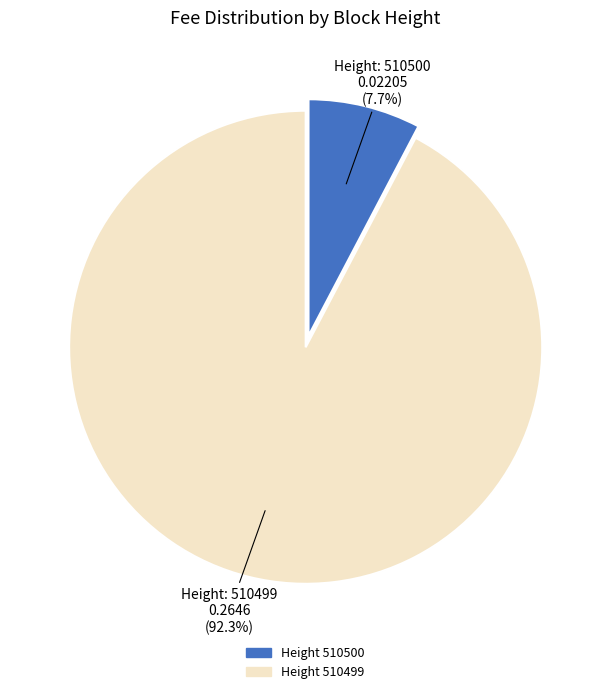

Is there a majority slice in this chart?

Yes